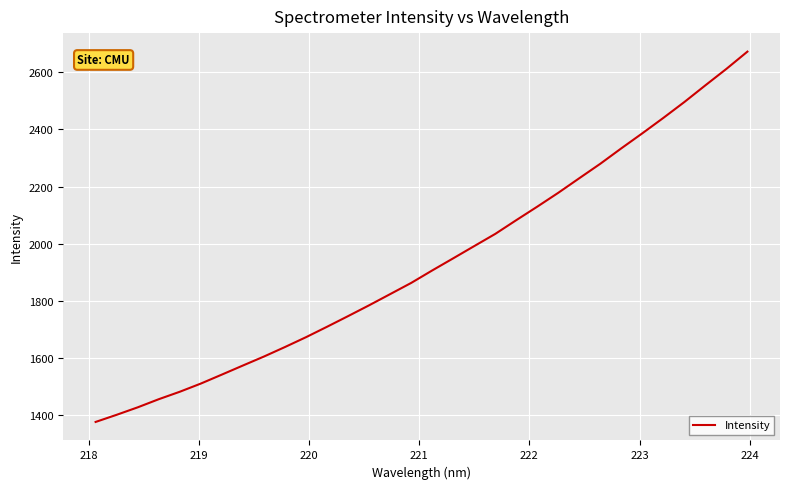

What is the greatest value displayed?

2672.8